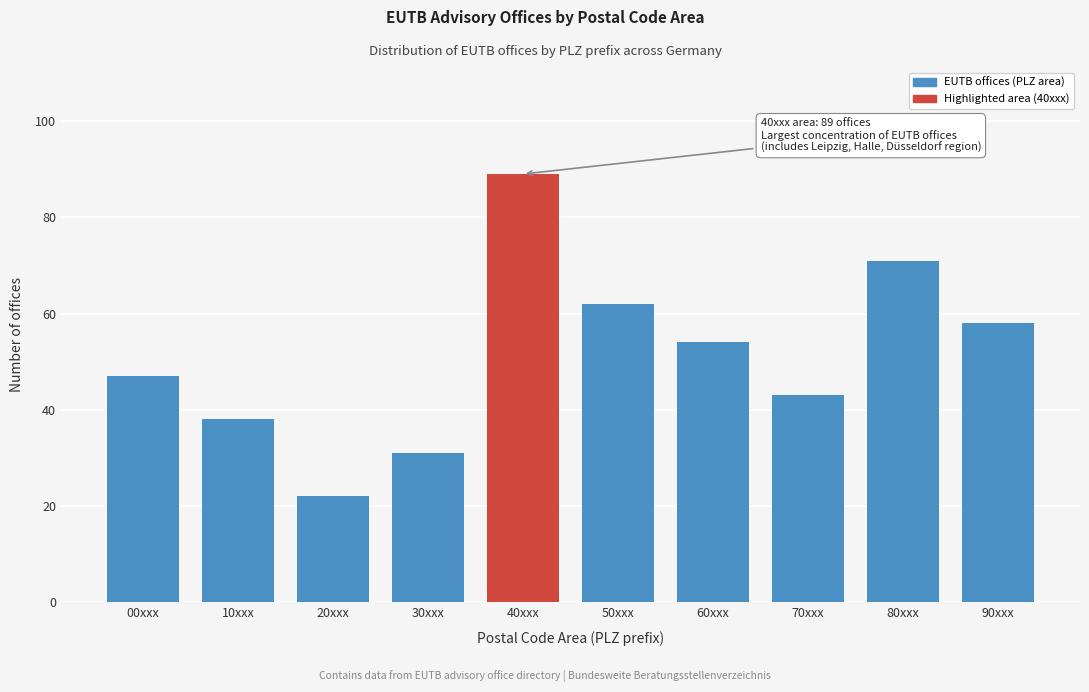

Reading right to left, what are all the values shown in this chart?

90xxx=58	80xxx=71	70xxx=43	60xxx=54	50xxx=62	40xxx=89	30xxx=31	20xxx=22	10xxx=38	00xxx=47